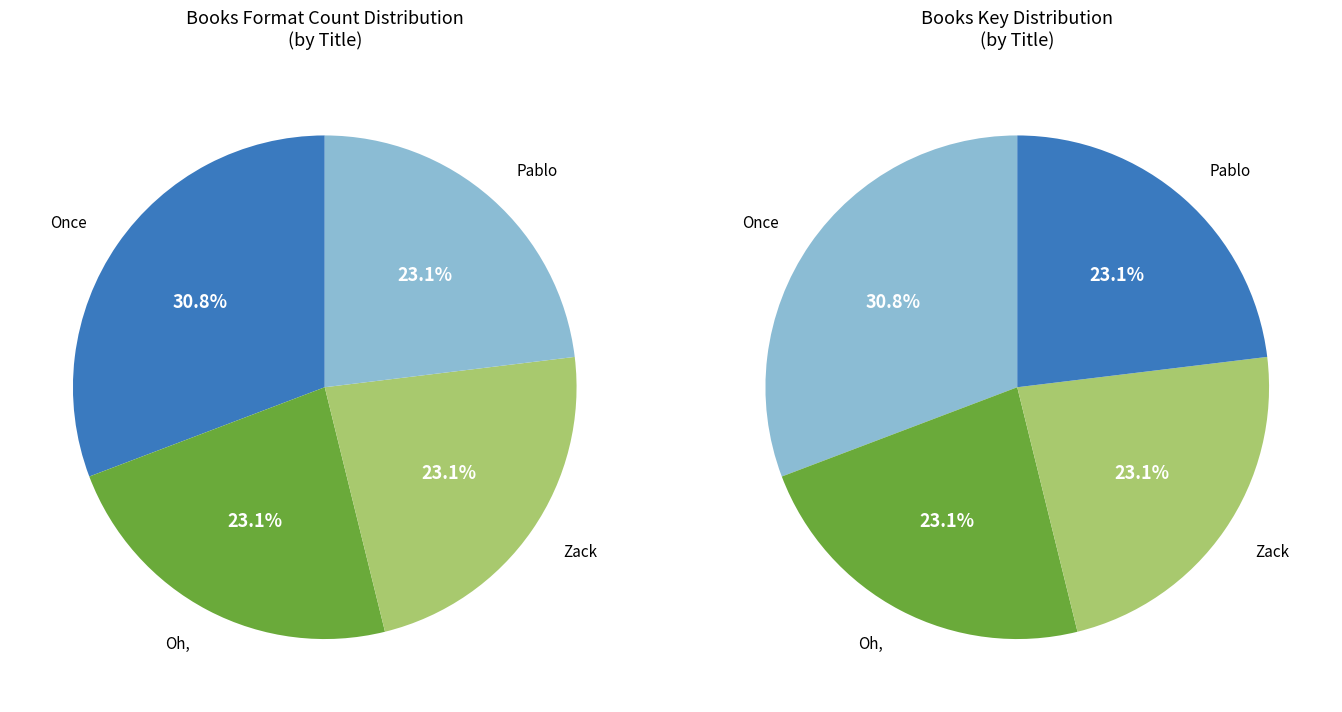

To the nearest percent, what is the difference between the largest and smallest slice percentages?

8%